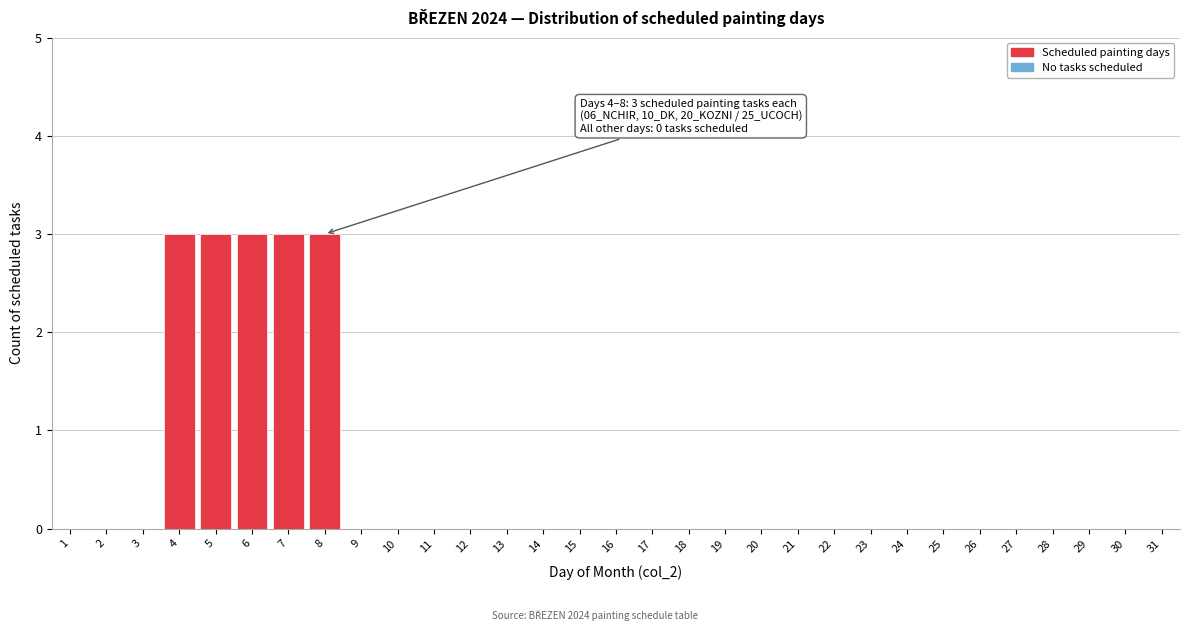

What is the maximum value shown in the chart?

3